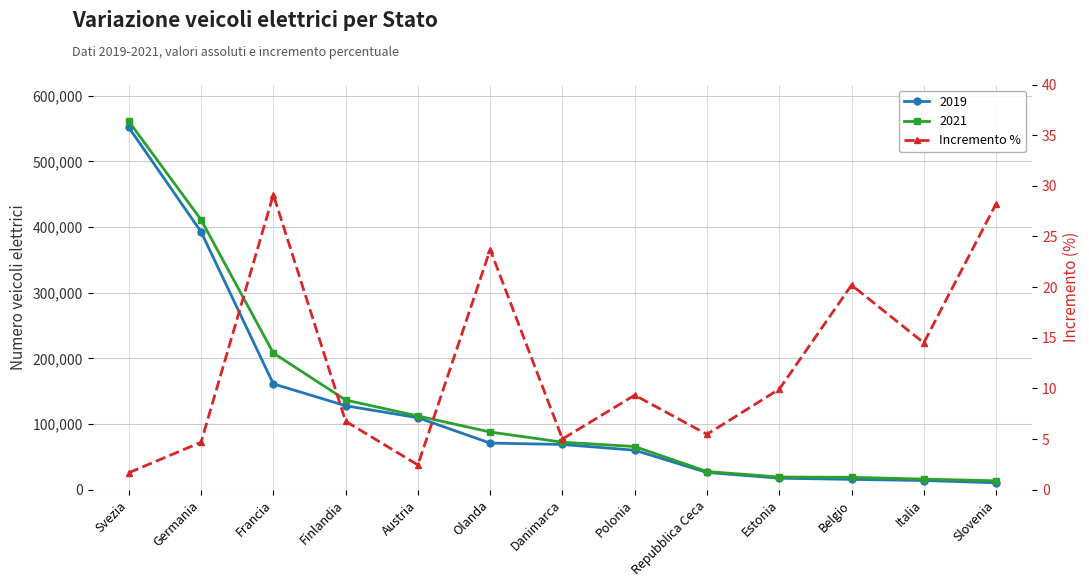

The value at Polonia is 9.3. True or false?

True